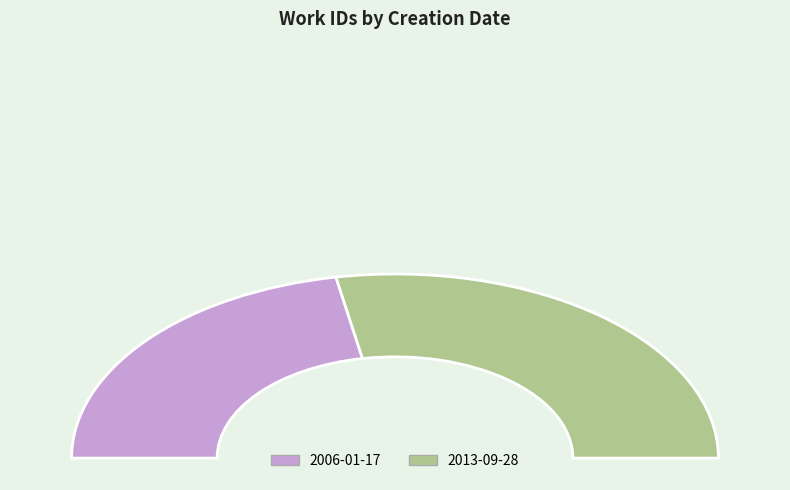

To the nearest percent, what percentage of the pie is 2013-09-28?

56%